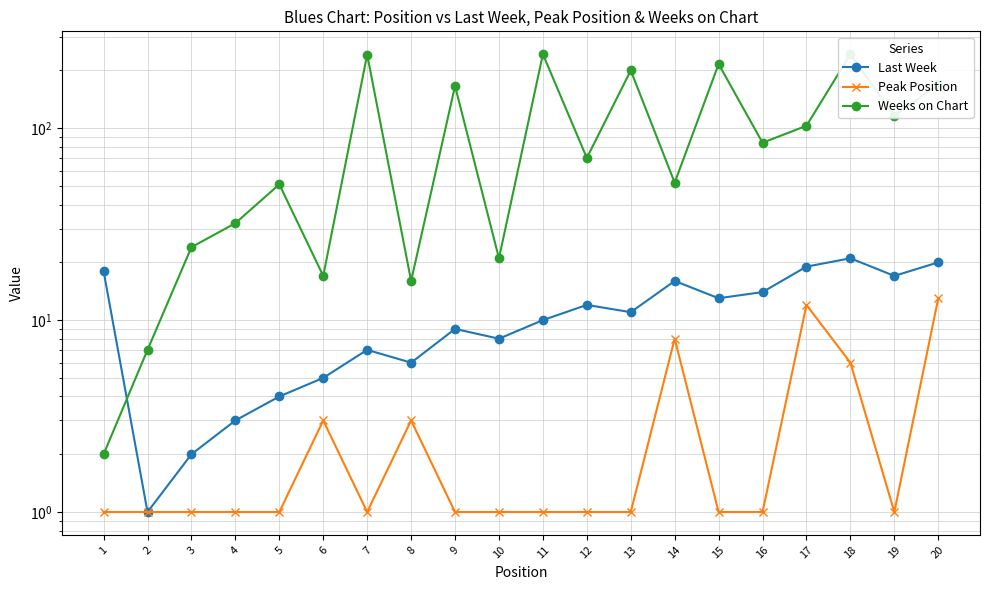

True or false: Last Week has a value of 12 at 9.

False